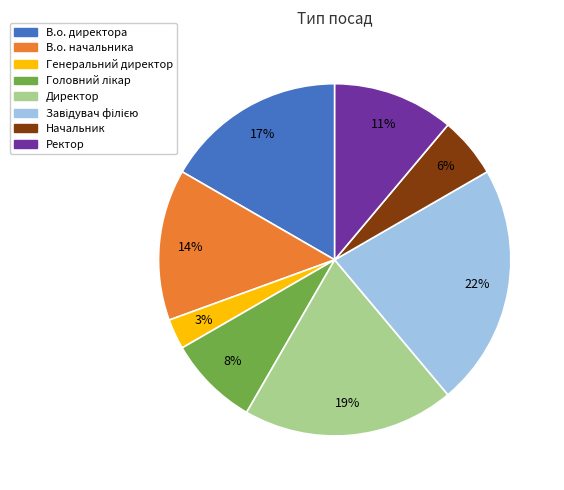

Is the sum of Ректор and В.о. начальника greater than half?

No